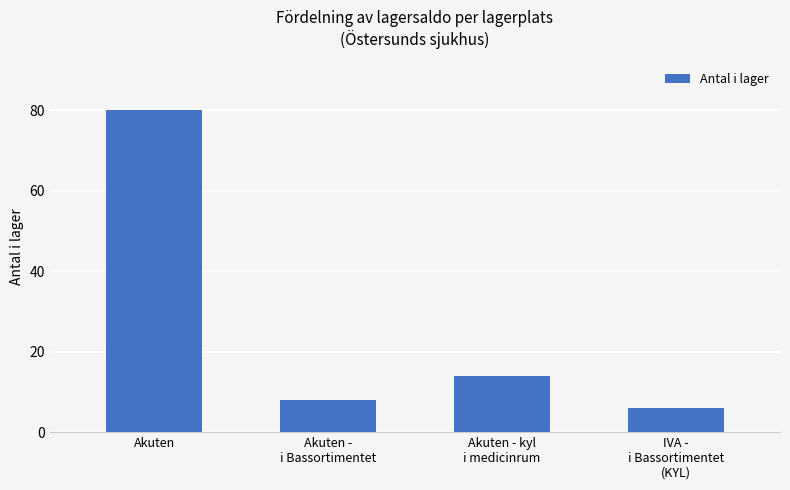

True or false: the data shows 2 at Akuten -
i Bassortimentet.

False